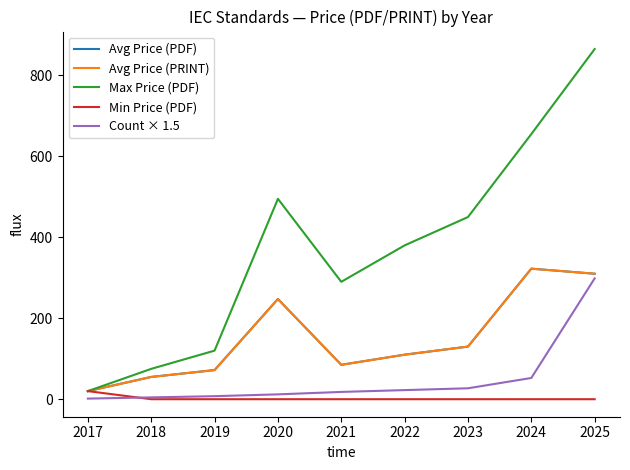

What is the difference between the maximum and minimum values in the Avg Price (PDF) series?

302.5